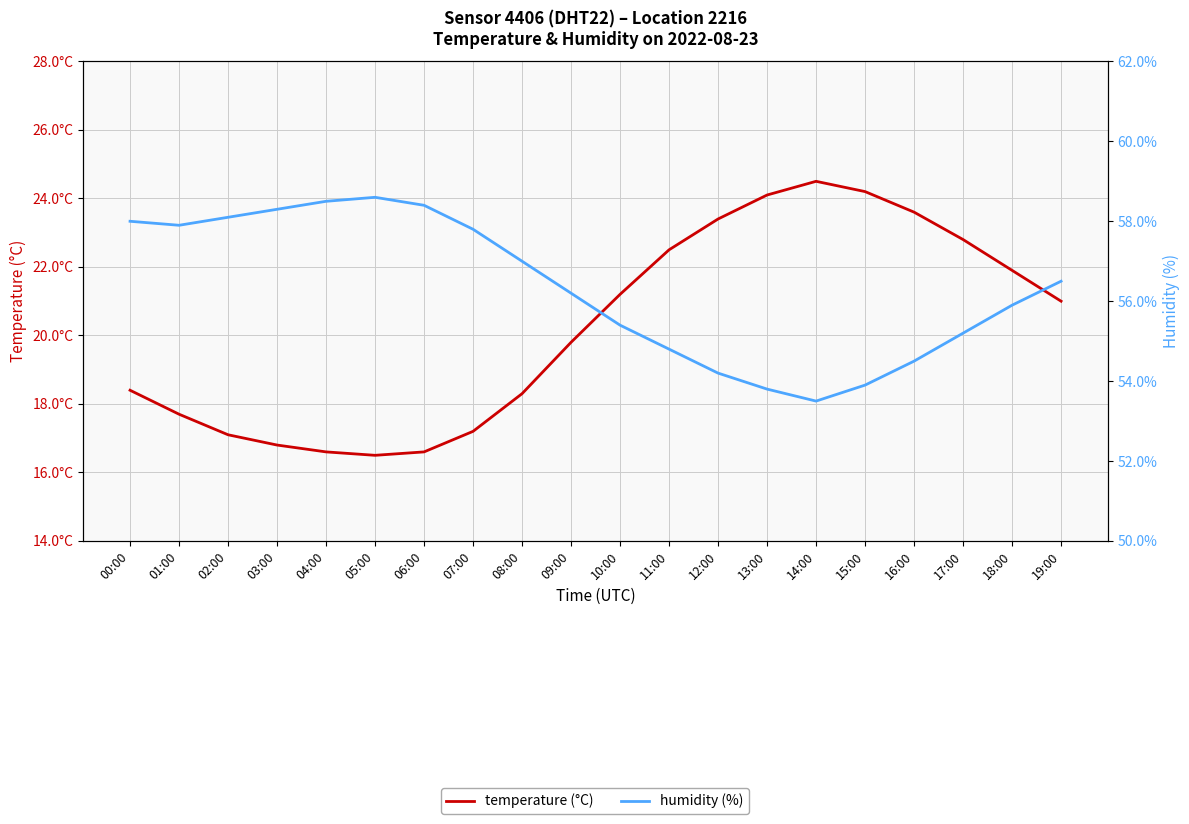

At how many categories does at least one series exceed 50?

20